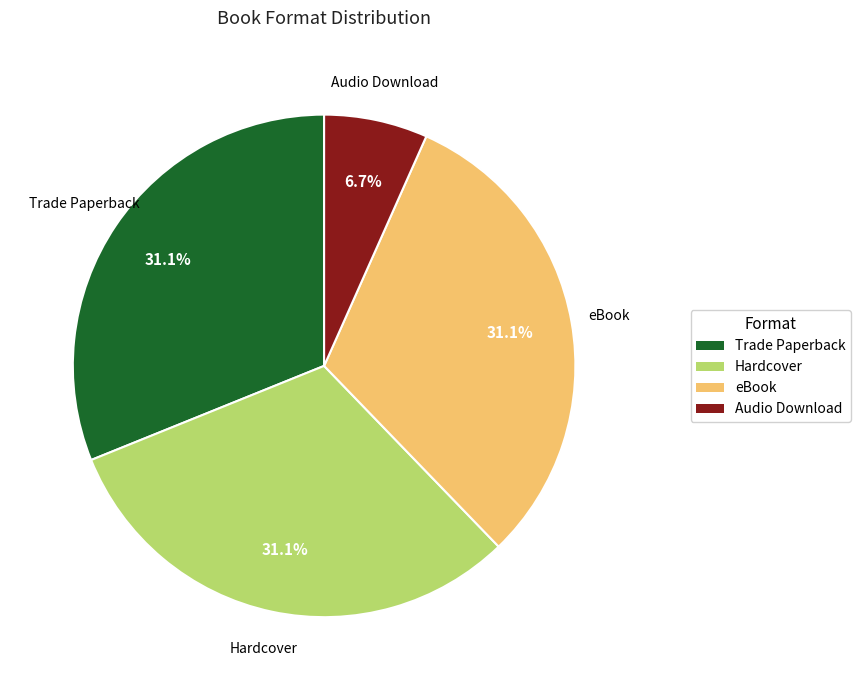

How many slices are in this pie chart?

4